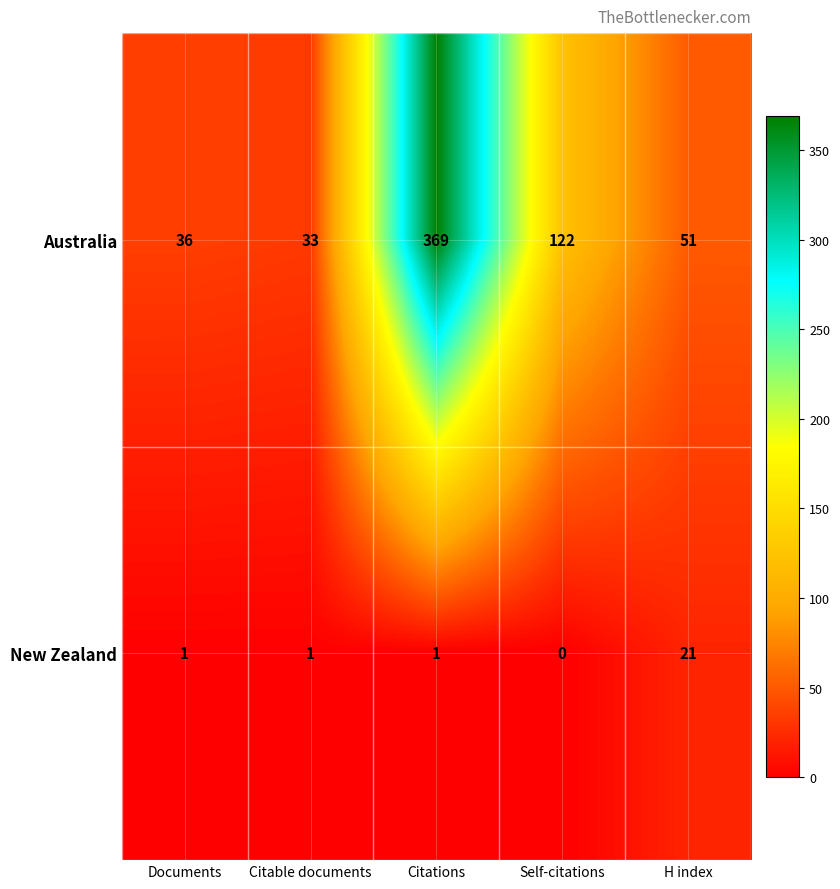

Rank the series at Citable documents from highest to lowest value.

Australia, New Zealand